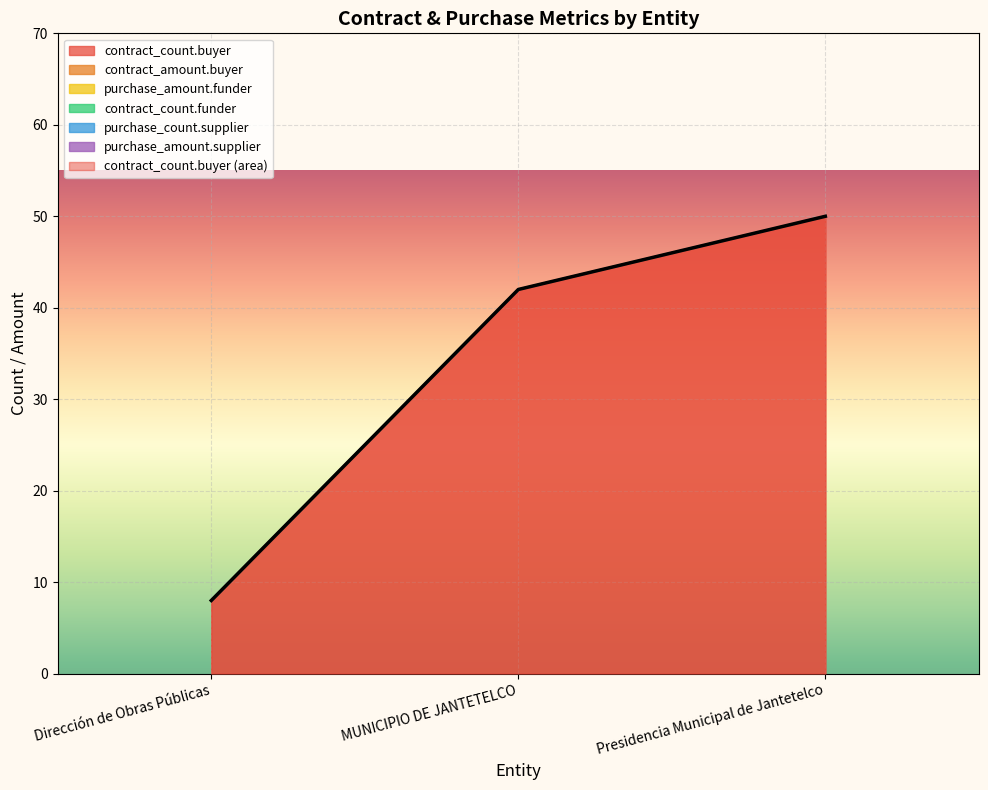

Between Dirección de Obras Públicas and Presidencia Municipal de Jantetelco, which series saw the biggest shift?

contract_count.buyer